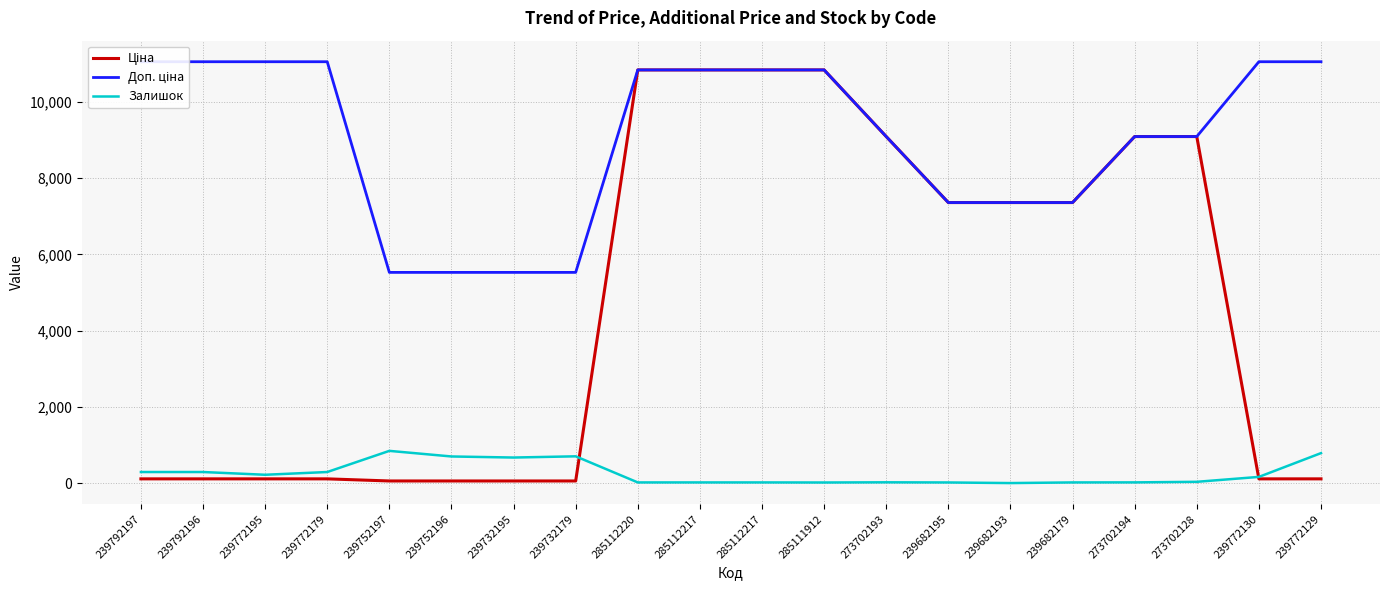

What is the average value of the Ціна series?

4680.1